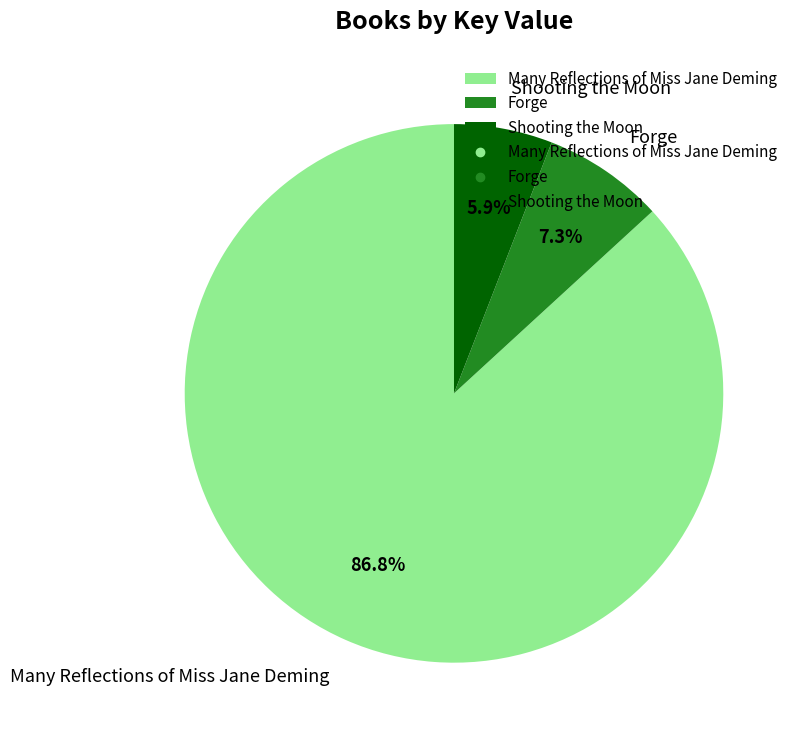

Which slice is the largest?

Many Reflections of Miss Jane Deming